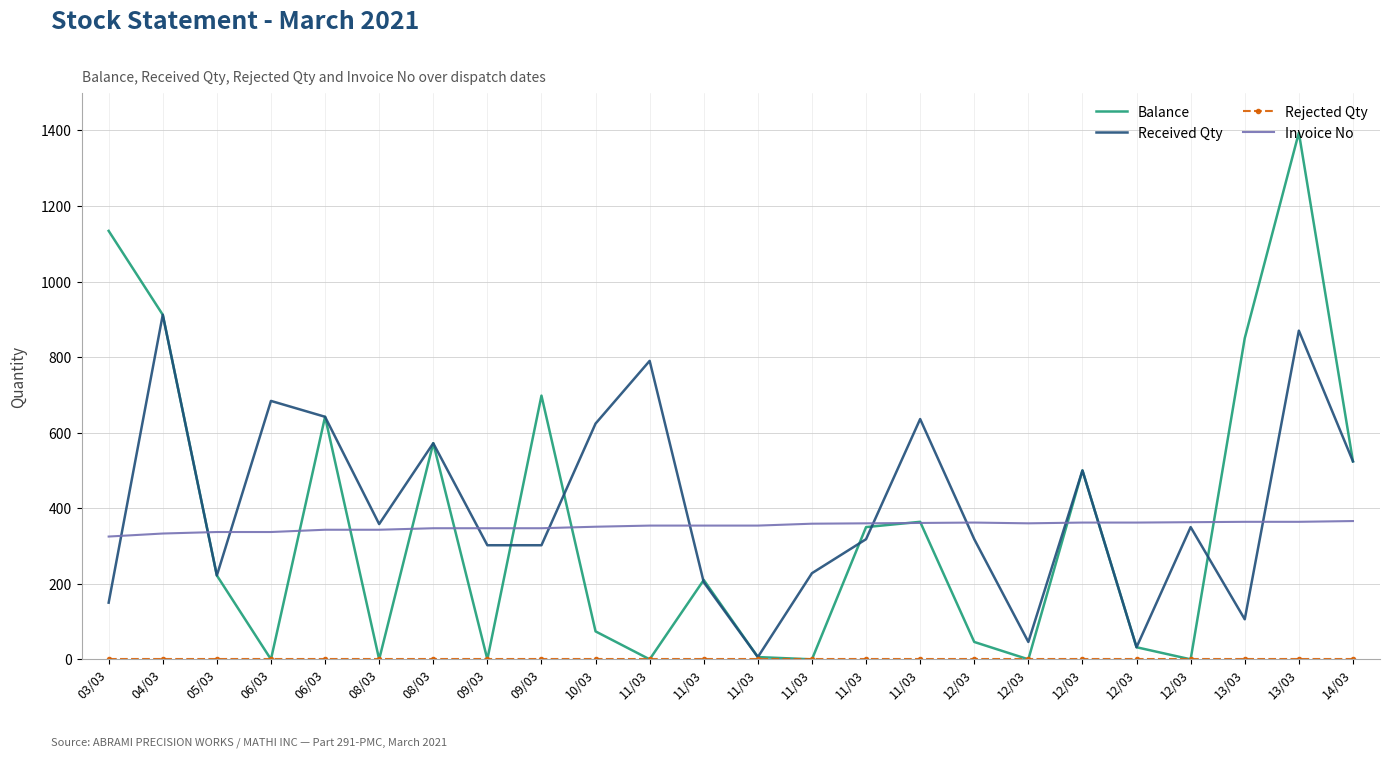

What is the spread (max minus min) of values at 12/03?

362